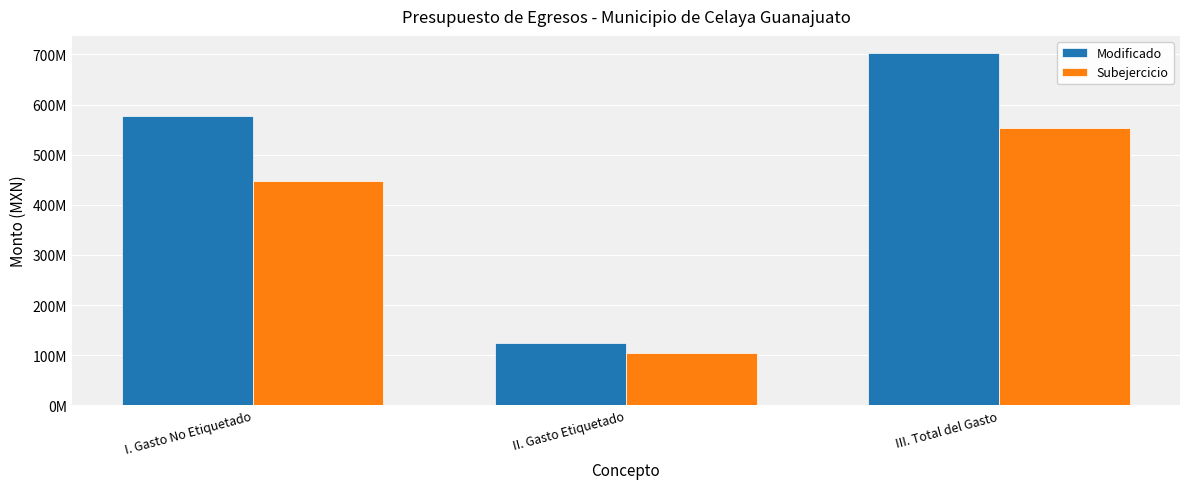

Between I. Gasto No Etiquetado and II. Gasto Etiquetado, which series saw the biggest shift?

Modificado